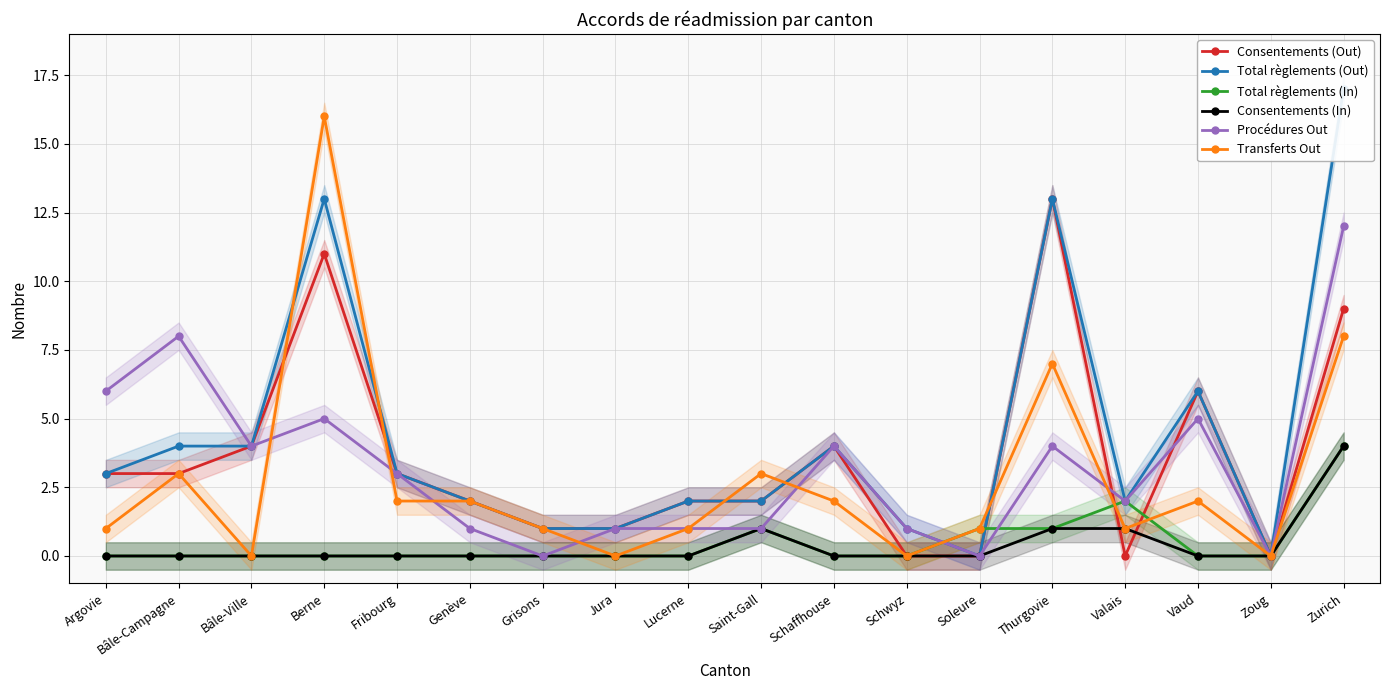

Which series has the largest range (max minus min)?

Total règlements (Out)